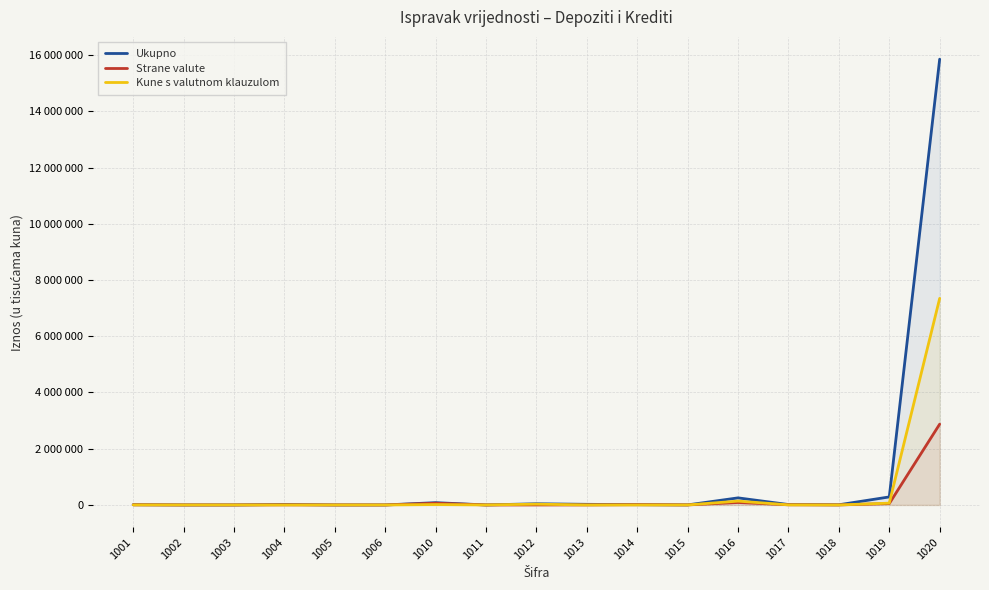

The Kune s valutnom klauzulom series shows 36024 at 1019. True or false?

False